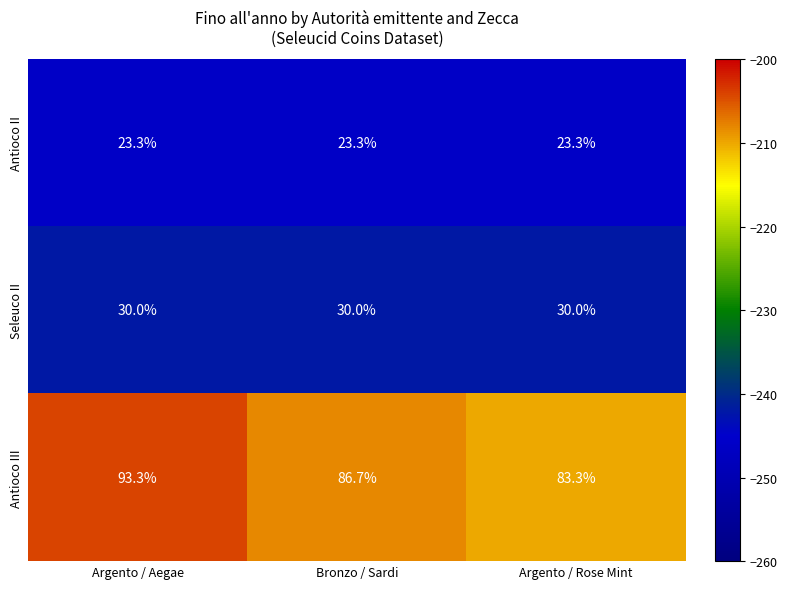

Rank the series by their maximum value, from lowest to highest.

Antioco II, Seleuco II, Antioco III